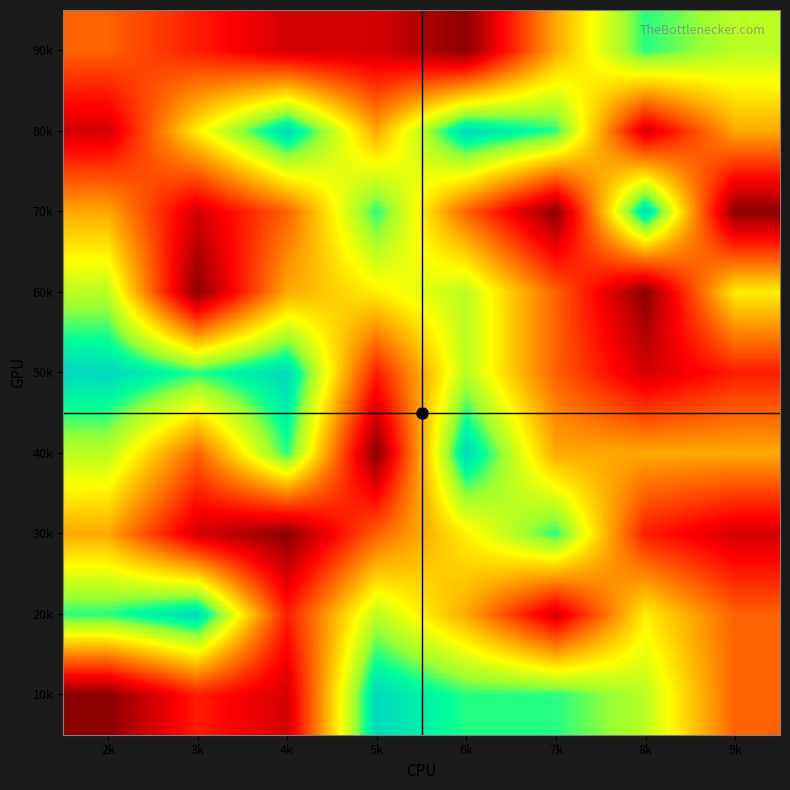

What is the total value across all series at 5k?

45